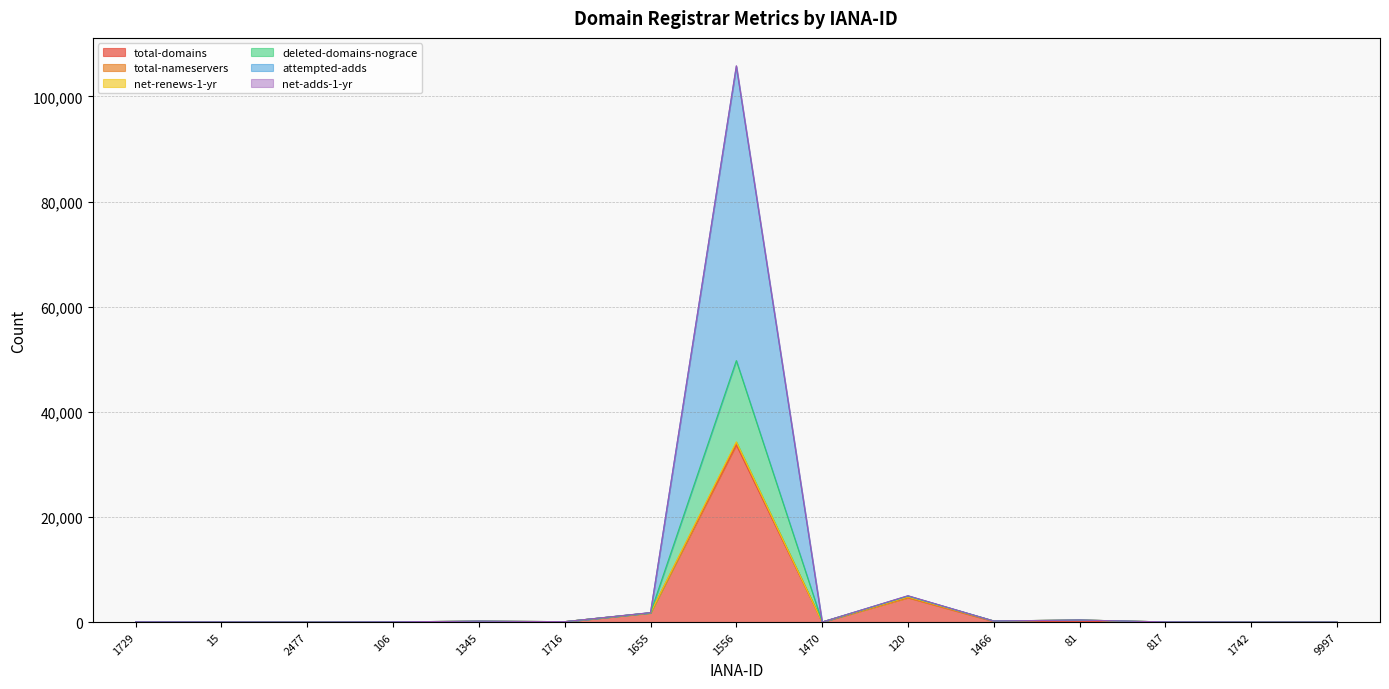

Which series has the widest spread of values?

attempted-adds